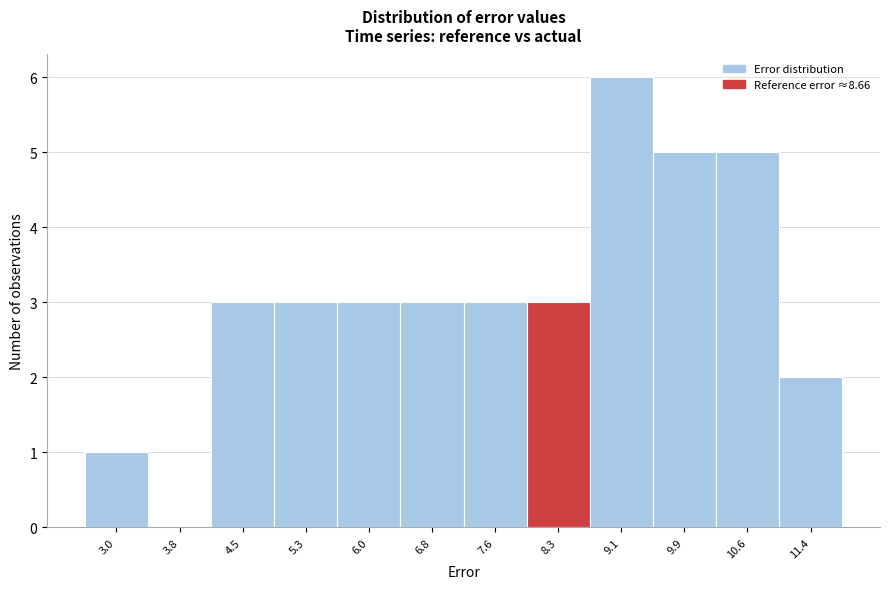

Reading right to left, extract all data points from this chart.

11.4=2	10.6=5	9.9=5	9.1=6	8.3=3	7.6=3	6.8=3	6.0=3	5.3=3	4.5=3	3.8=0	3.0=1